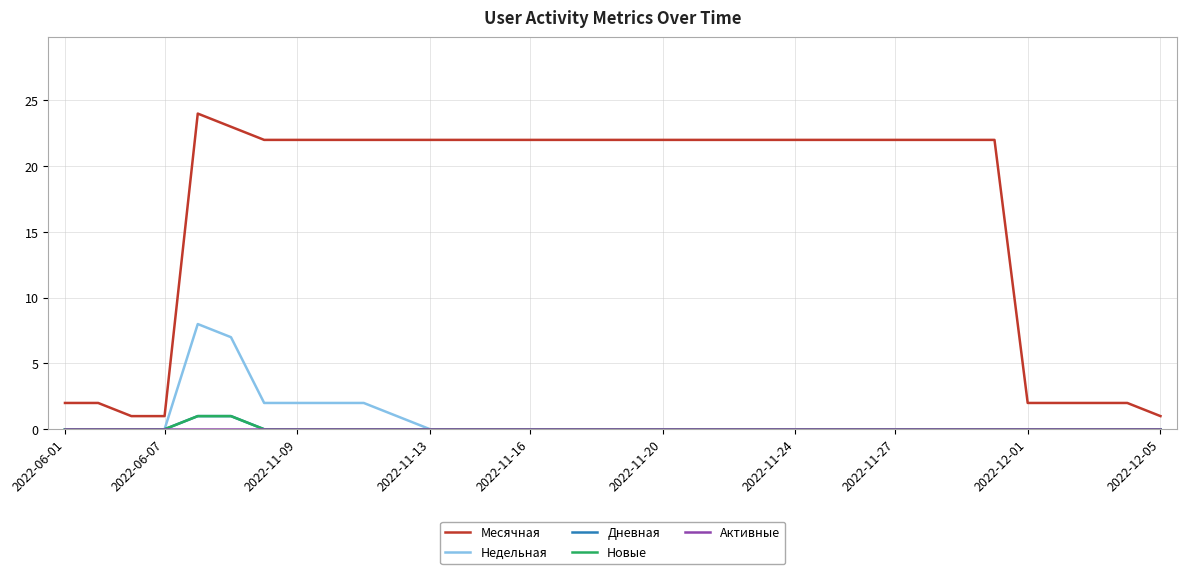

Is this an area chart (filled region under the line)?

No